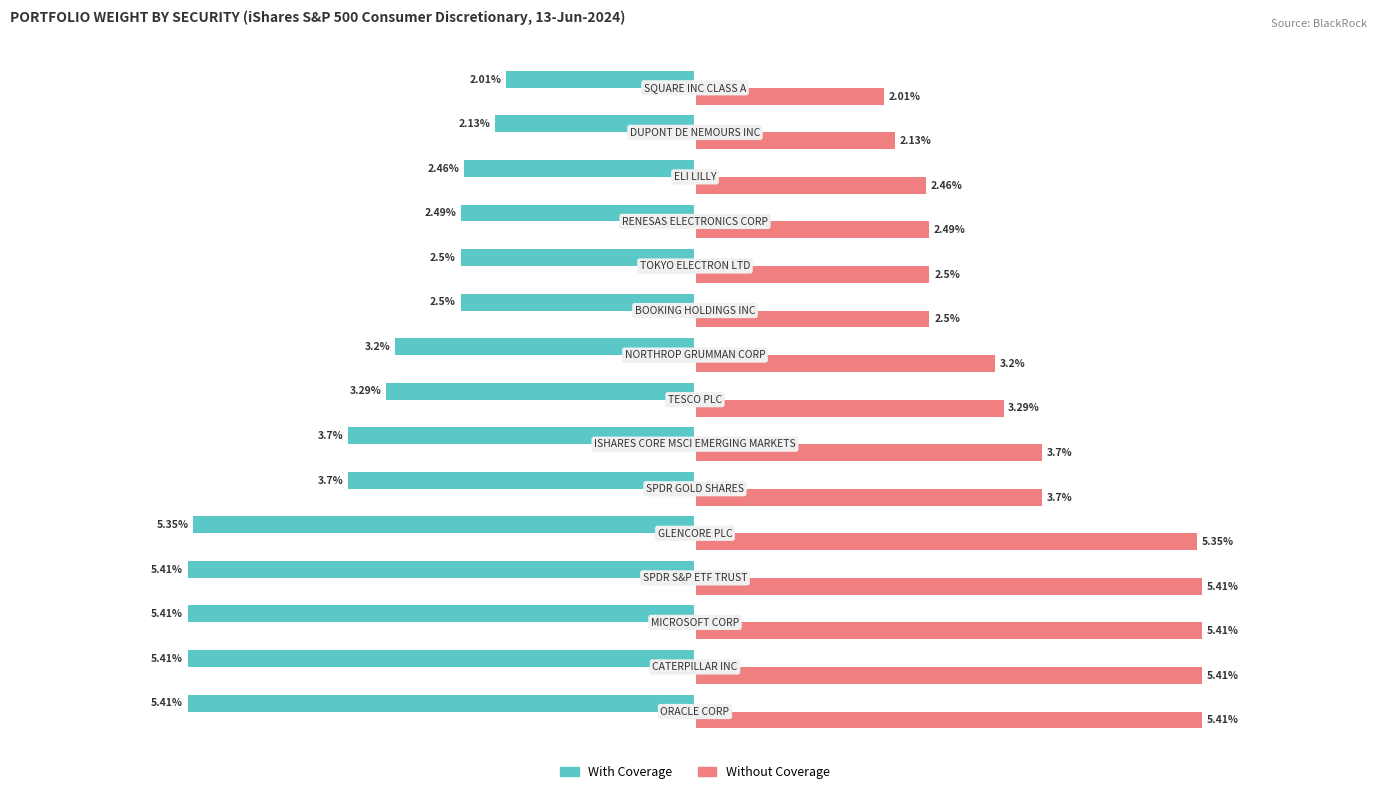

Which series has the largest total across all categories?

Without Coverage